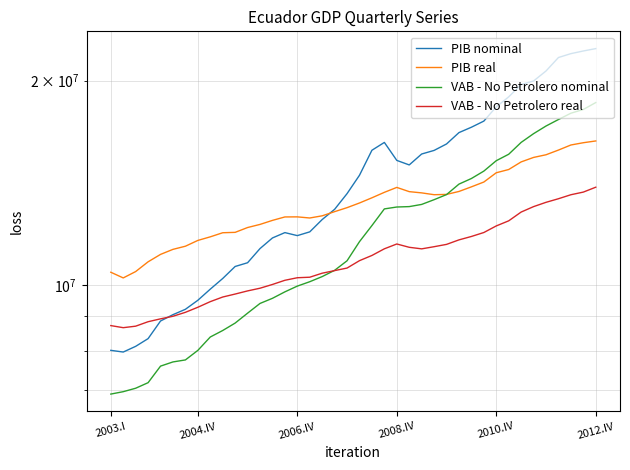

Is this an area chart (filled region under the line)?

No